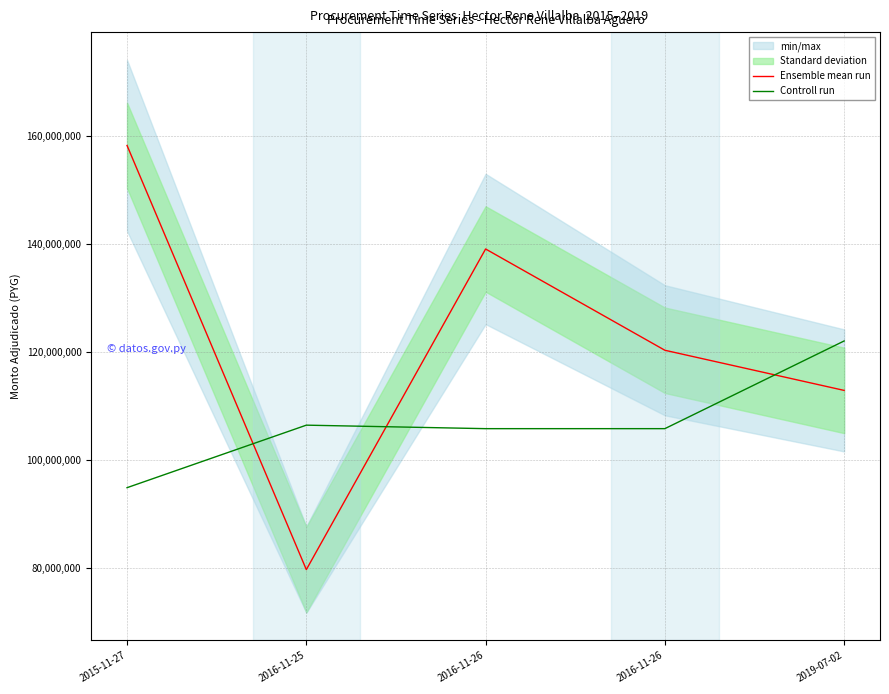

Between which two adjacent categories do Ensemble mean run and Controll run first intersect?

2015-11-27 and 2016-11-25